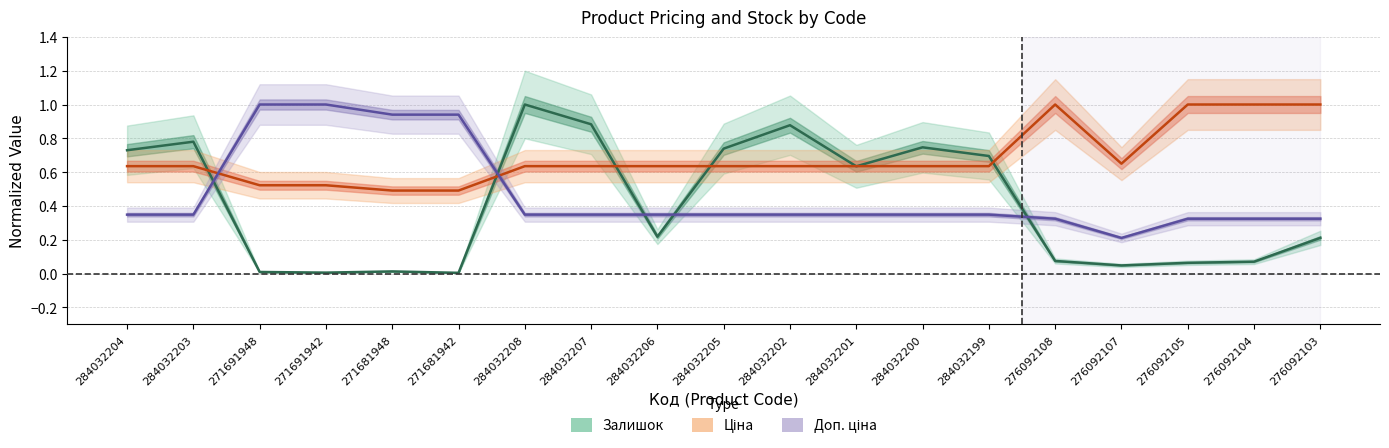

What position from the right is 284032201?

8